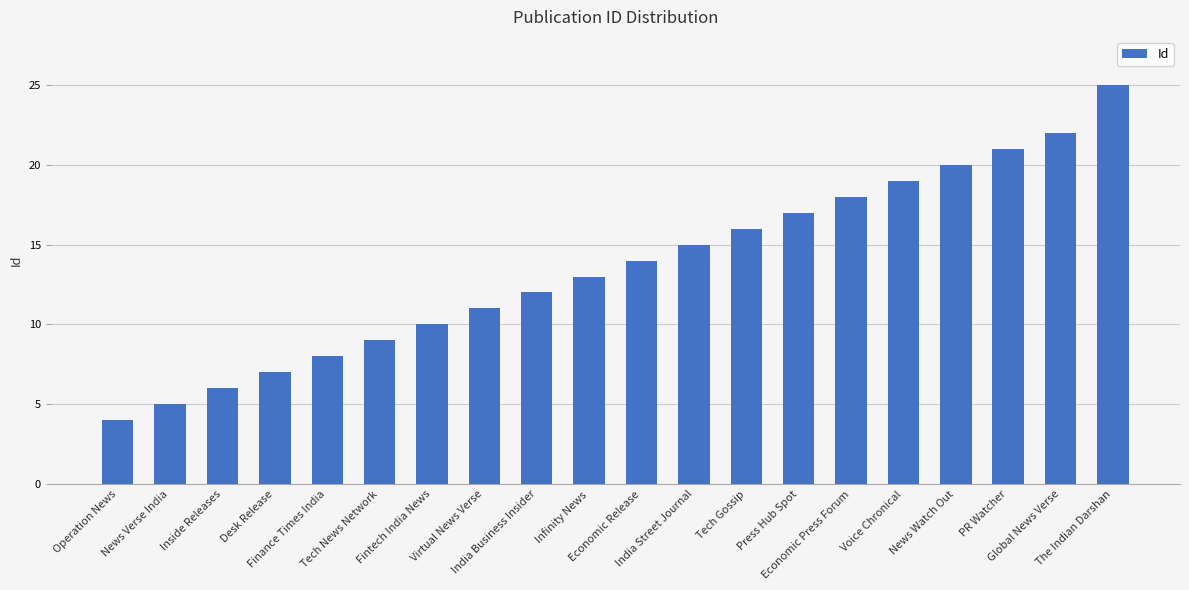

List the labels in order of value, smallest first.

Operation News, News Verse India, Inside Releases, Desk Release, Finance Times India, Tech News Network, Fintech India News, Virtual News Verse, India Business Insider, Infinity News, Economic Release, India Street Journal, Tech Gossip, Press Hub Spot, Economic Press Forum, Voice Chronical, News Watch Out, PR Watcher, Global News Verse, The Indian Darshan